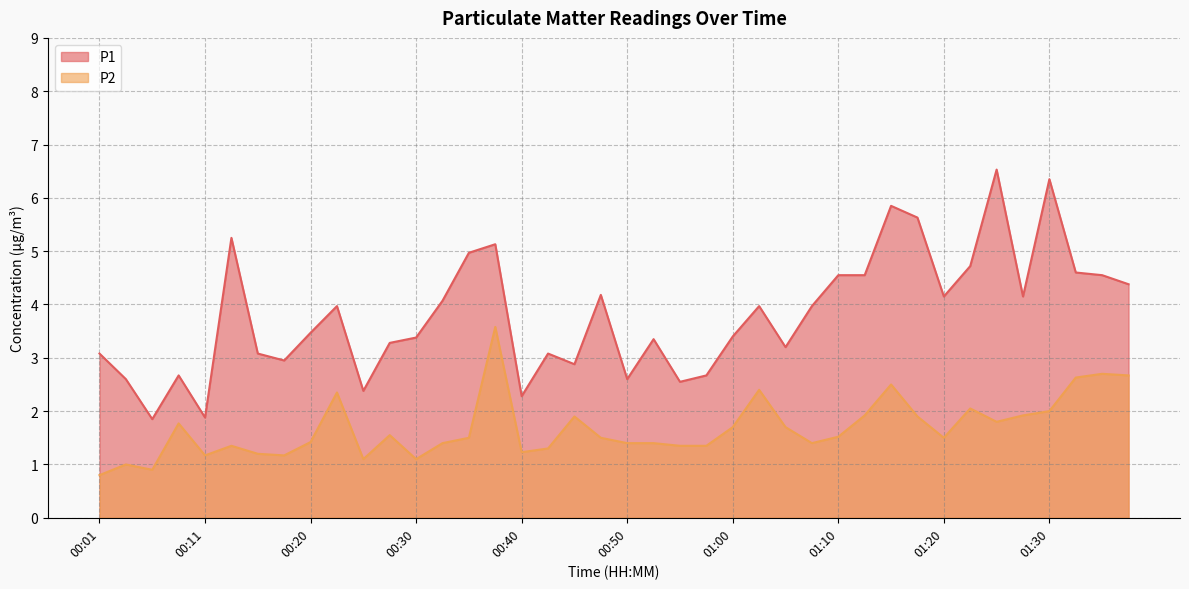

Does the chart display data point markers on the line(s)?

No